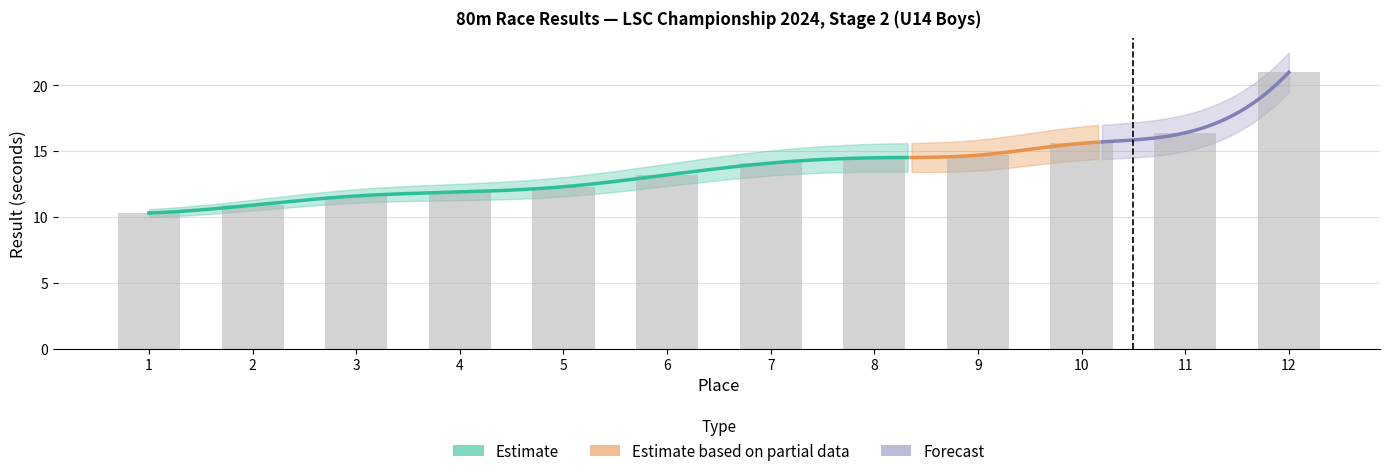

What is the sum of the values at 12 and 8?

35.5